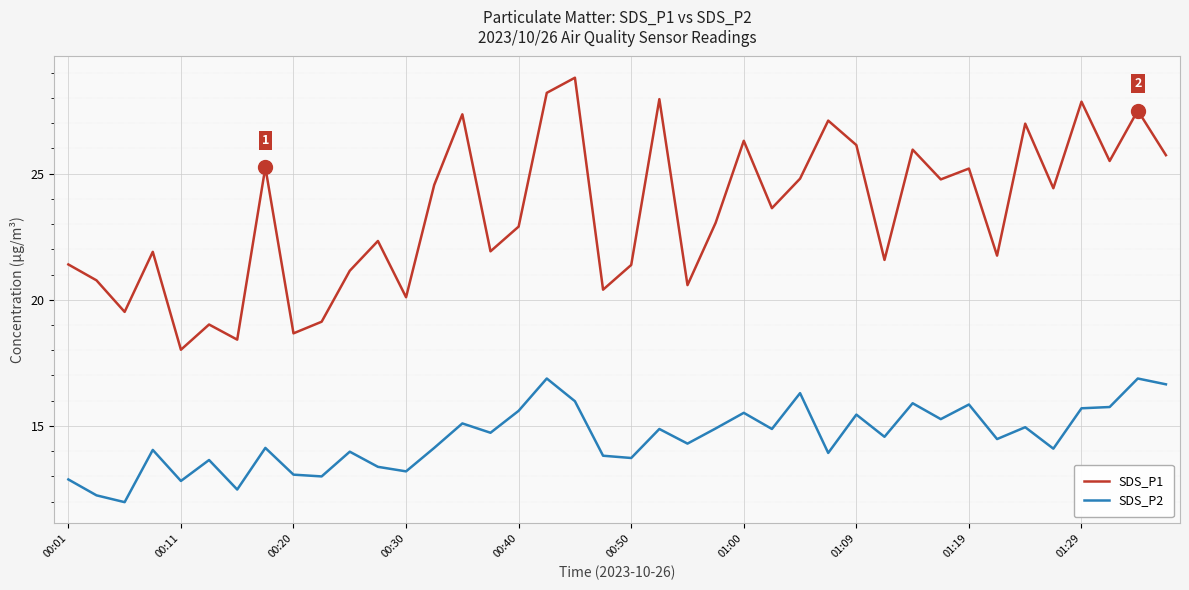

What is the difference between the maximum and minimum values in the SDS_P1 series?

10.8